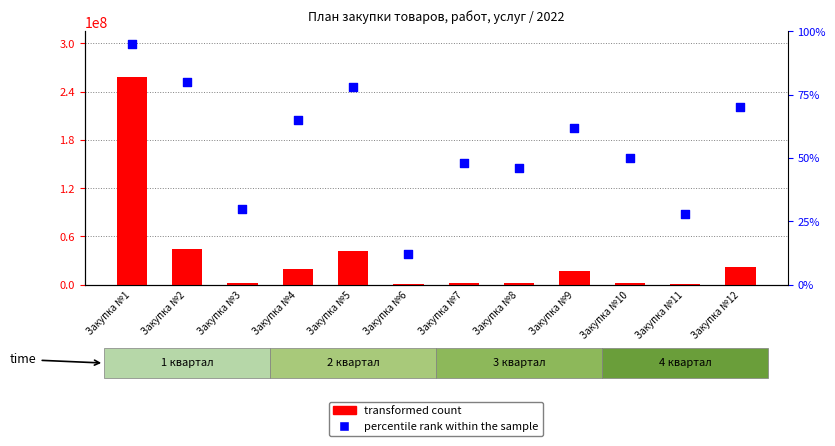

What are all the series names shown in the legend?

transformed count, percentile rank within the sample